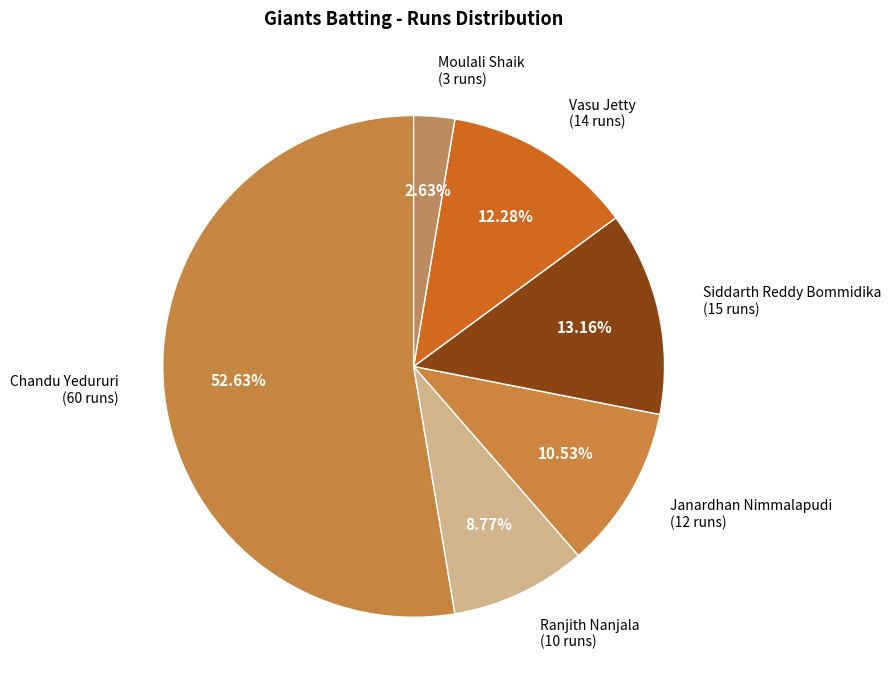

How many slices are in this pie chart?

6